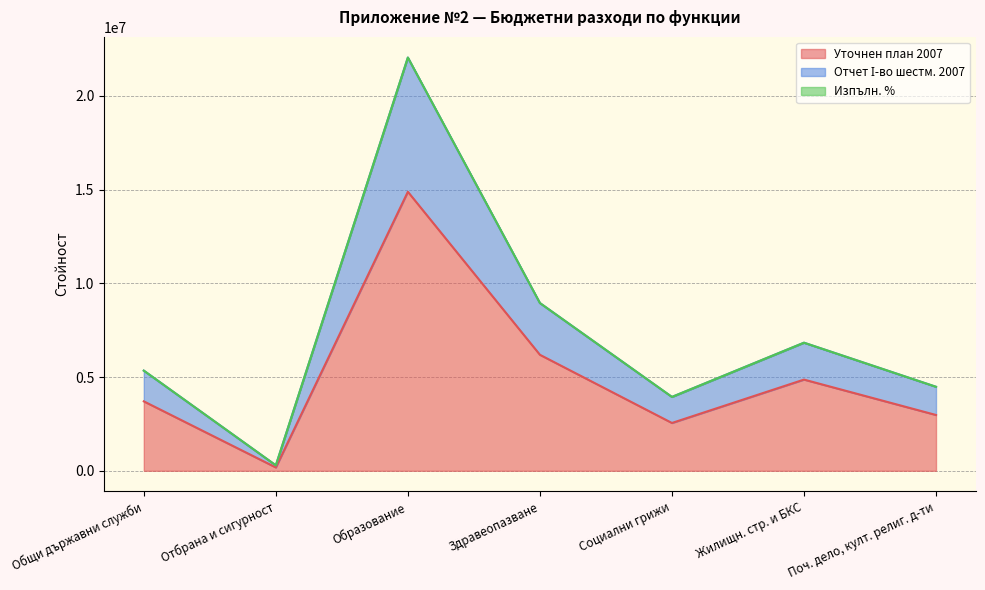

Is the value of Уточнен план 2007 at Отбрана и сигурност greater than the value of Отчет І-во шестм. 2007 at Отбрана и сигурност?

No